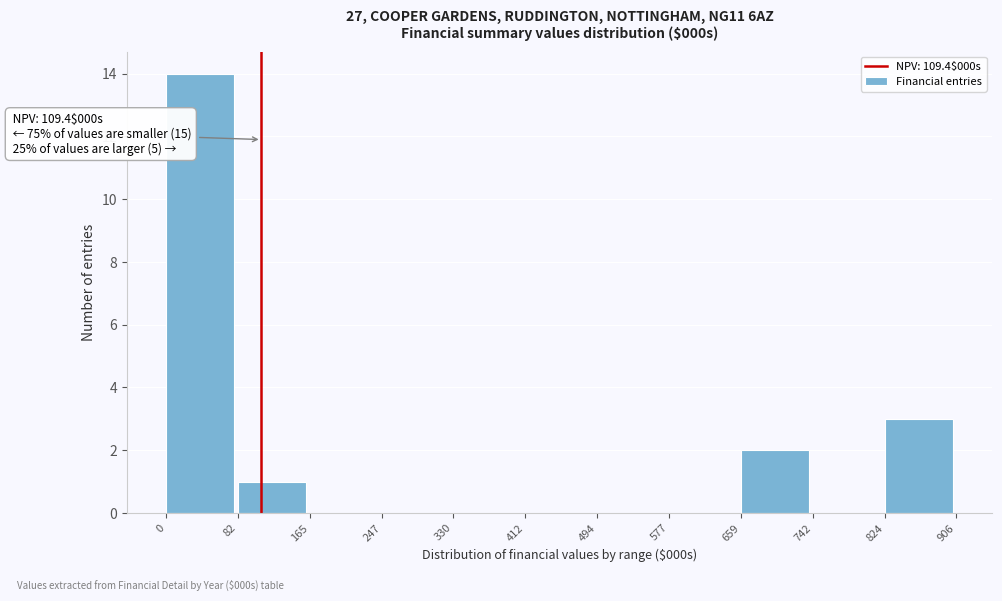

Over which range of the x-axis is the bar tallest?

0 to 82